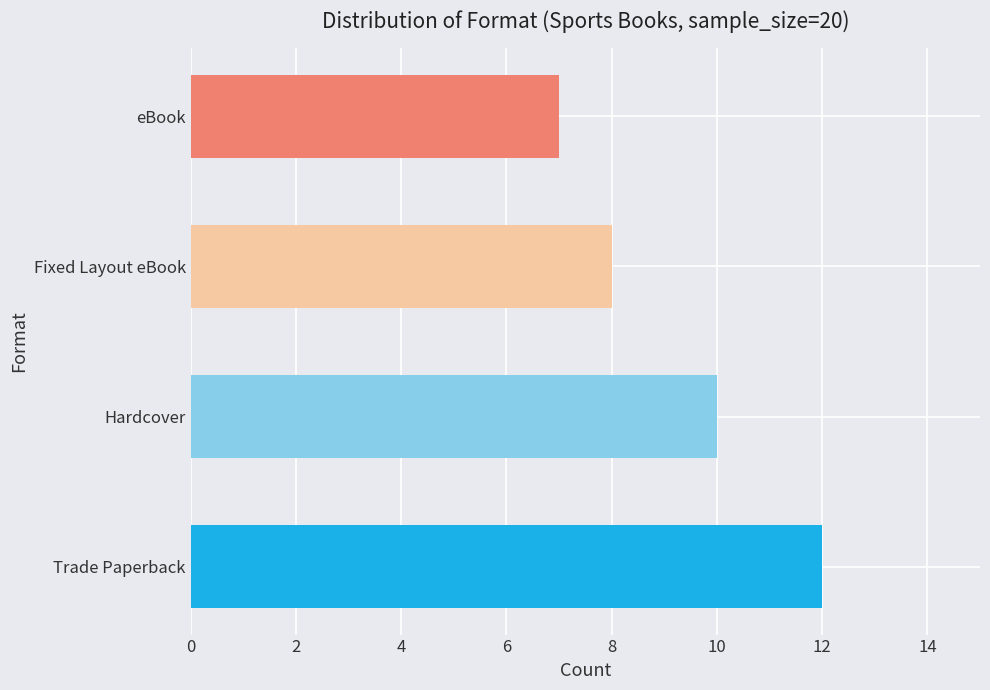

Are the bars horizontal?

Yes